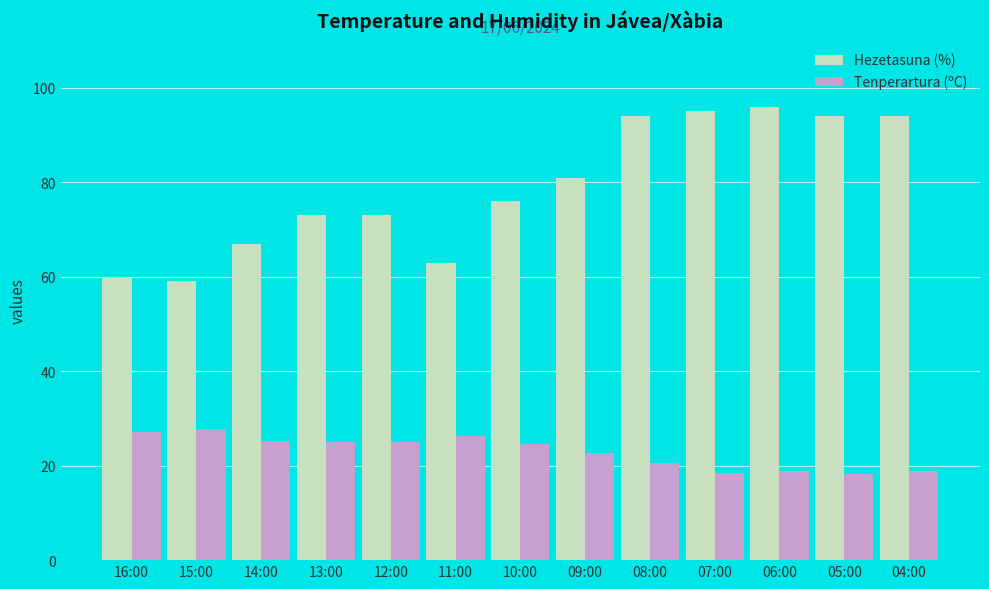

What is the maximum value shown in the chart?

96.0